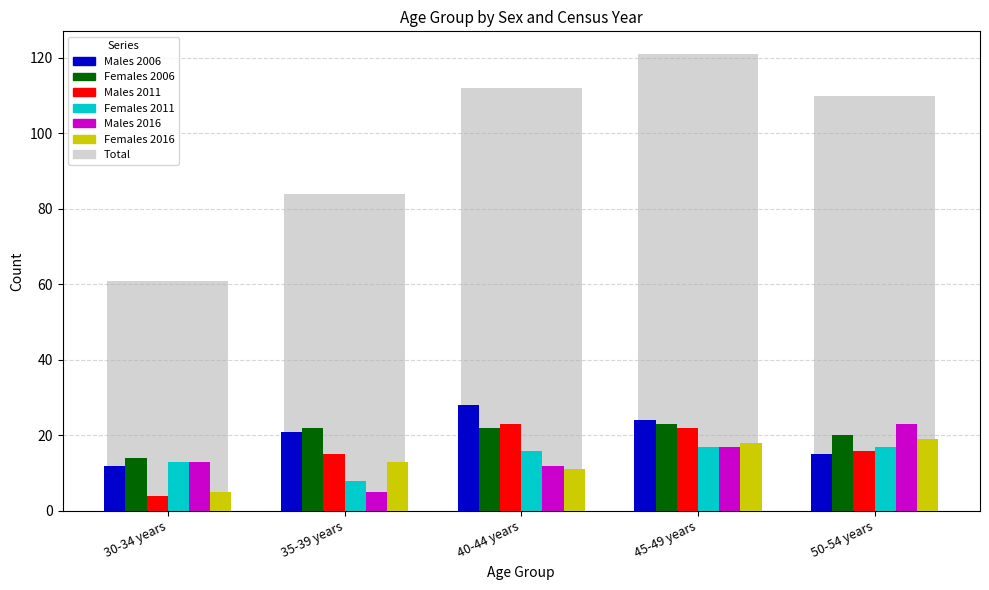

Reading left to right, extract all data points from this chart.

Males 2006: 12	21	28	24	15
Females 2006: 14	22	22	23	20
Males 2011: 4	15	23	22	16
Females 2011: 13	8	16	17	17
Males 2016: 13	5	12	17	23
Females 2016: 5	13	11	18	19